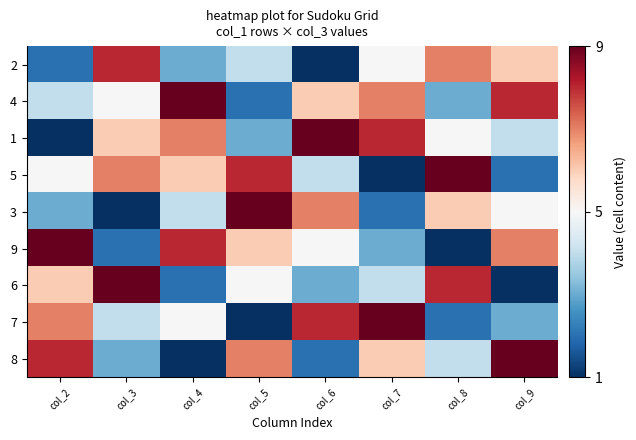

Reading right to left, what are all the values shown in this chart?

2: col_9=6	col_8=7	col_7=5	col_6=1	col_5=4	col_4=3	col_3=8	col_2=2
4: col_9=8	col_8=3	col_7=7	col_6=6	col_5=2	col_4=9	col_3=5	col_2=4
1: col_9=4	col_8=5	col_7=8	col_6=9	col_5=3	col_4=7	col_3=6	col_2=1
5: col_9=2	col_8=9	col_7=1	col_6=4	col_5=8	col_4=6	col_3=7	col_2=5
3: col_9=5	col_8=6	col_7=2	col_6=7	col_5=9	col_4=4	col_3=1	col_2=3
9: col_9=7	col_8=1	col_7=3	col_6=5	col_5=6	col_4=8	col_3=2	col_2=9
6: col_9=1	col_8=8	col_7=4	col_6=3	col_5=5	col_4=2	col_3=9	col_2=6
7: col_9=3	col_8=2	col_7=9	col_6=8	col_5=1	col_4=5	col_3=4	col_2=7
8: col_9=9	col_8=4	col_7=6	col_6=2	col_5=7	col_4=1	col_3=3	col_2=8